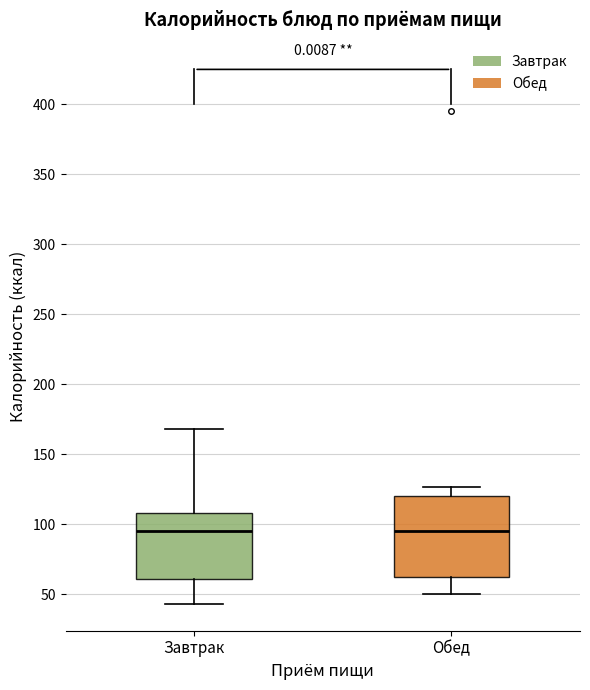

Which box is the tallest, from its lower edge to its upper edge?

Обед